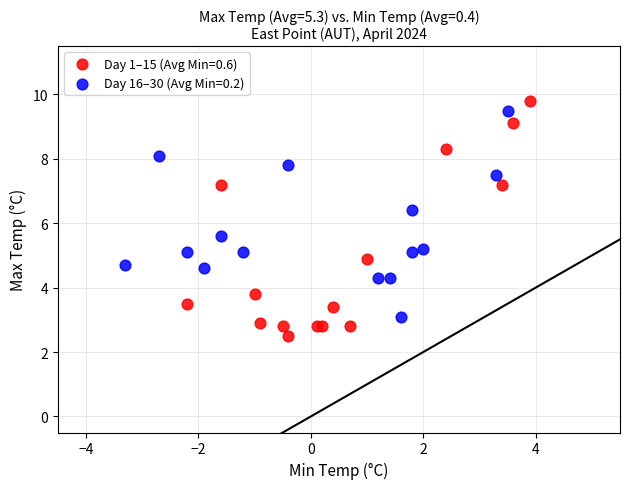

Which series has the largest Y range (max minus min)?

Day 1–15 (Avg Min=0.6)